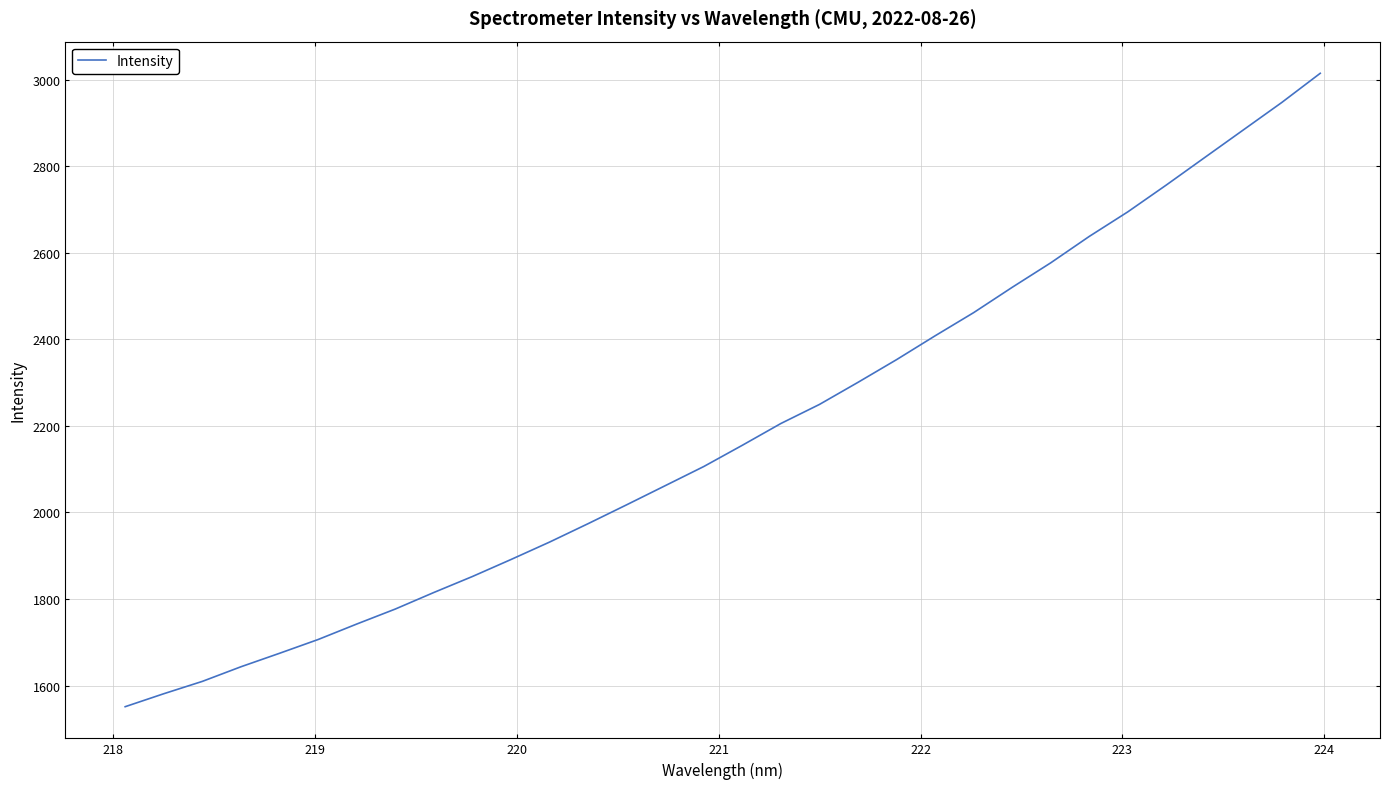

Reading right to left, extract all data points from this chart.

3015.3	2947.8	2884.2	2820.6	2756.9	2694.9	2638.1	2577.0	2520.4	2462.0	2408.4	2353.3	2300.9	2249.8	2205.8	2155.4	2106.3	2062.0	2017.8	1974.2	1931.6	1891.3	1852.0	1815.1	1776.8	1742.1	1706.3	1674.5	1643.3	1609.5	1581.0	1551.0